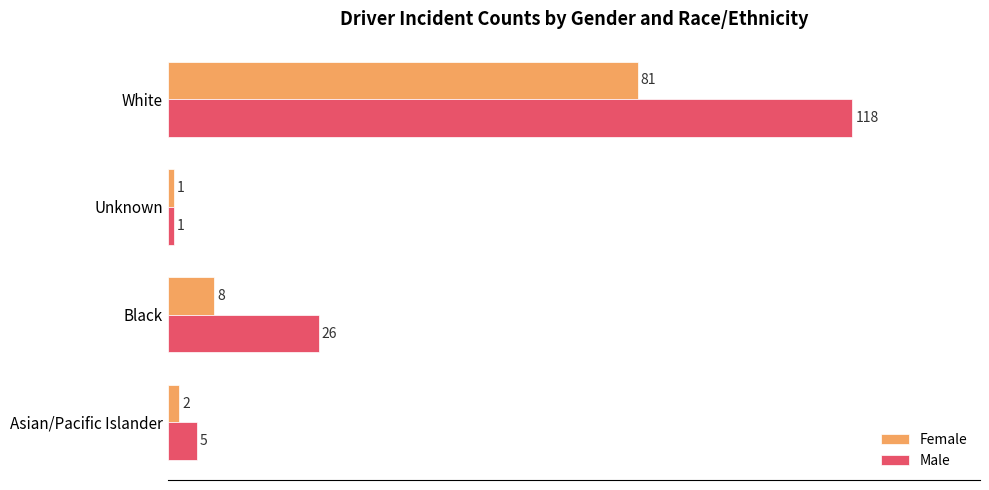

What is the maximum value for Male?

118